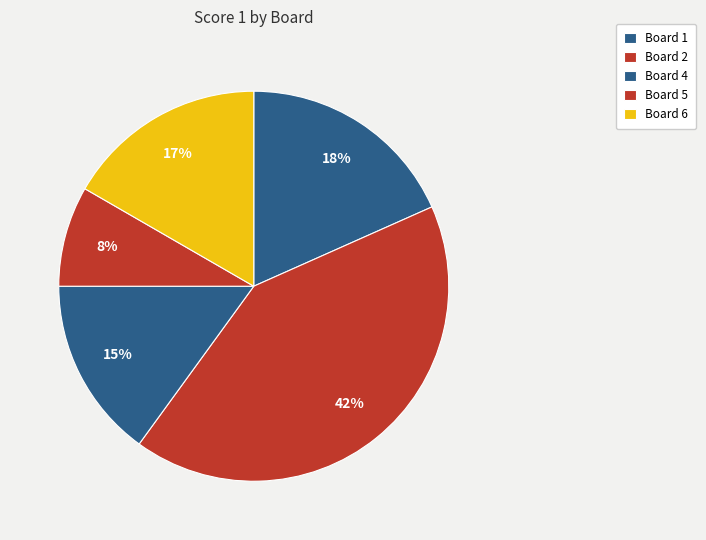

Combined, what portion of the pie is Board 6 and Board 5?

25.0%